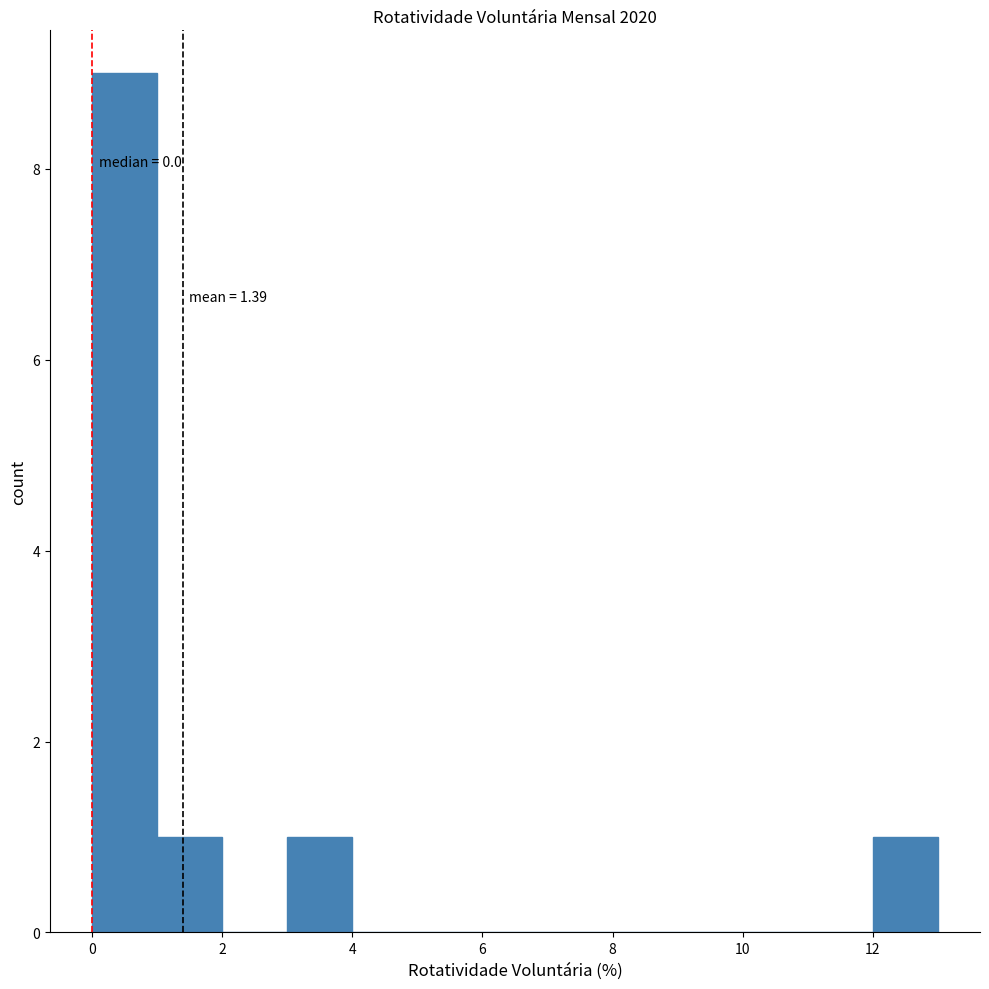

Over which range of the x-axis is the bar tallest?

0 to 1